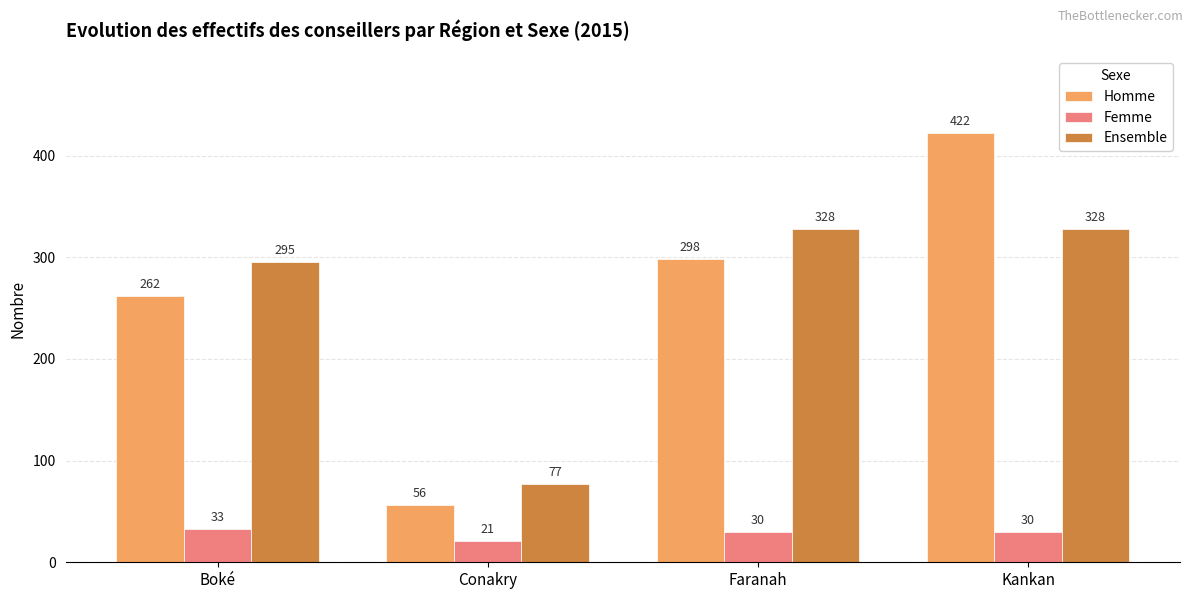

What is the difference between the highest and lowest values at Faranah?

298